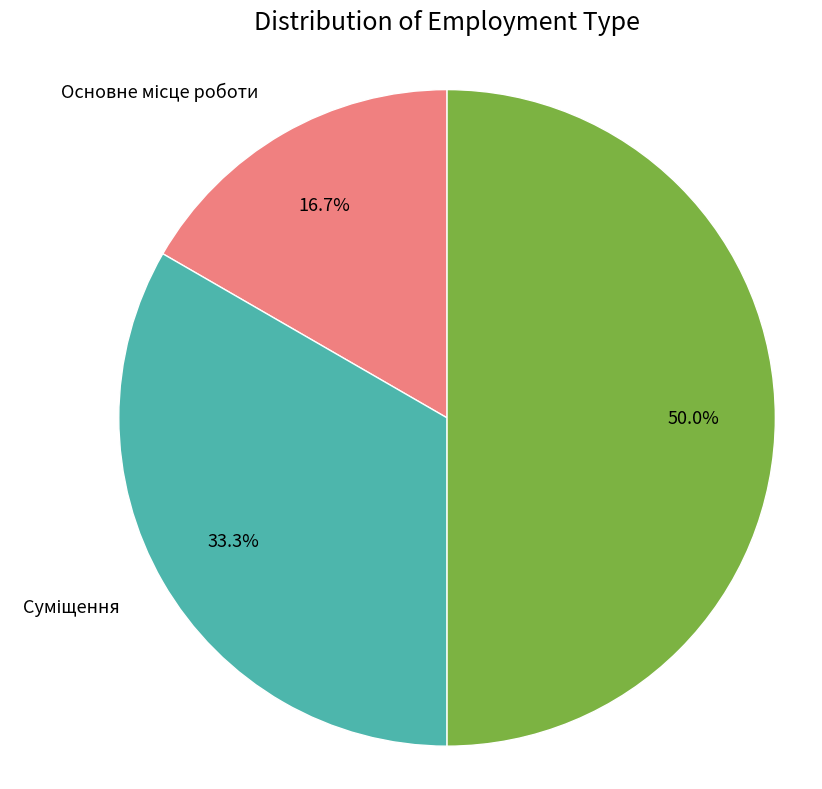

To the nearest percent, what is the difference between the largest and smallest slice percentages?

33%